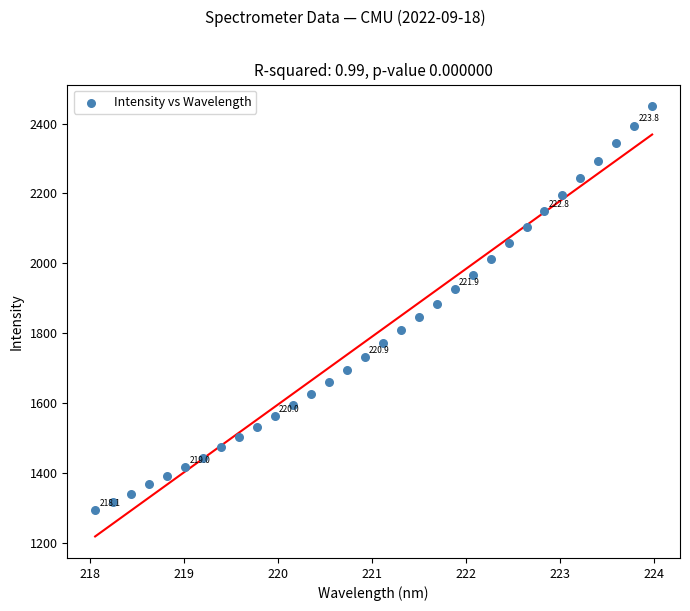

What is the range of Y values (max minus min)?

1155.2